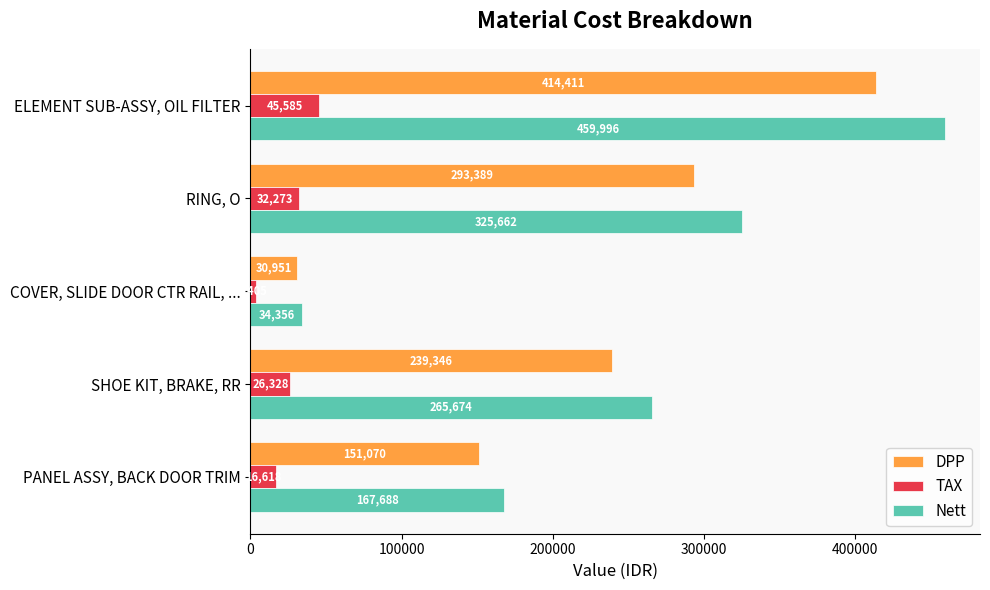

What is the difference between the second highest and second lowest values in the DPP series?

142319